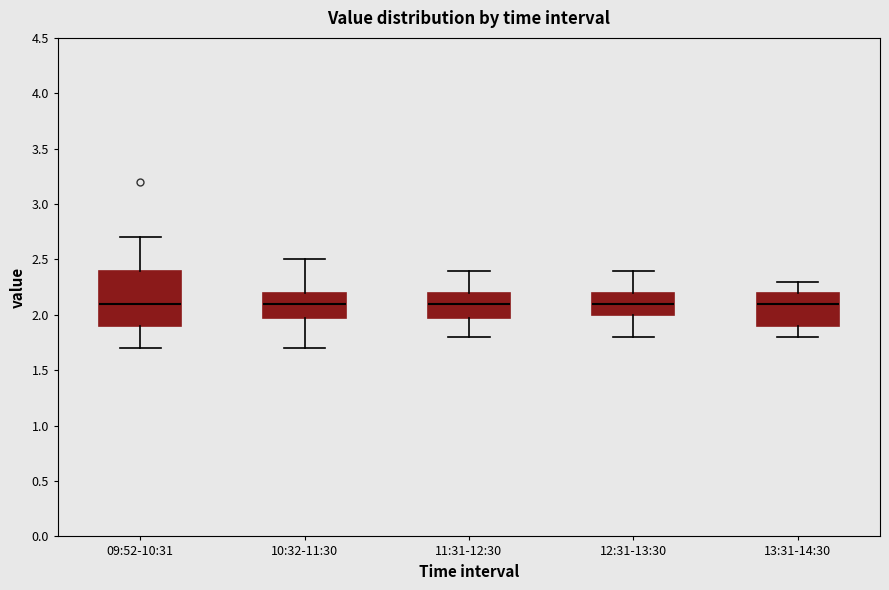

Reading left to right, transcribe this box plot: for each box, give where its median line is, the range the box spans, and where its two whiskers end, as read against the y-axis. The values are not printed on the chart, so give them approximately, as read against the axis.

09:52-10:31: median 2.1, box 1.9 to 2.4, whiskers 1.7 to 2.7
10:32-11:30: median 2.1, box 2.0 to 2.2, whiskers 1.7 to 2.5
11:31-12:30: median 2.1, box 2.0 to 2.2, whiskers 1.8 to 2.4
12:31-13:30: median 2.1, box 2.0 to 2.2, whiskers 1.8 to 2.4
13:31-14:30: median 2.1, box 1.9 to 2.2, whiskers 1.8 to 2.3